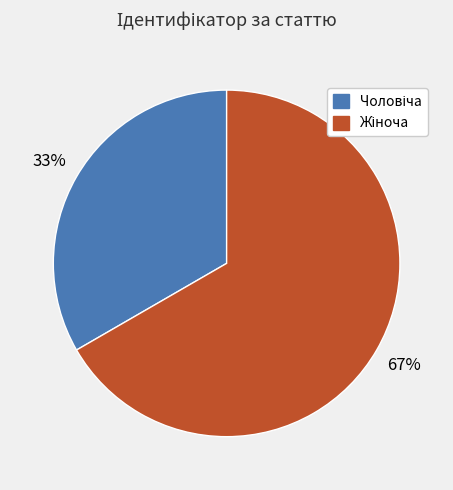

Is there any slice that represents more than half of the pie?

Yes